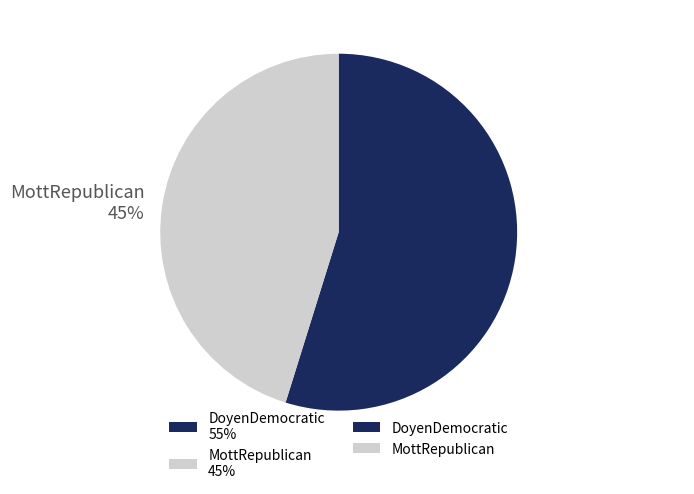

Which has a higher value, DoyenDemocratic 55% or MottRepublican 45%?

DoyenDemocratic 55%